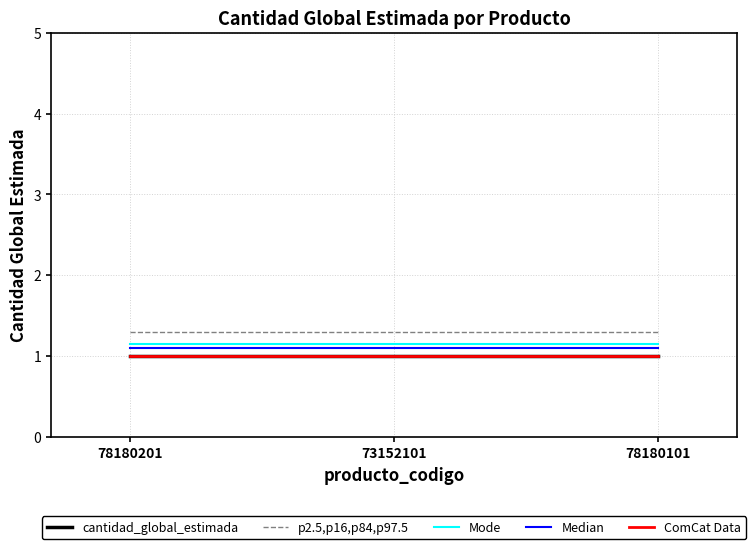

Does the chart display data point markers on the line(s)?

No